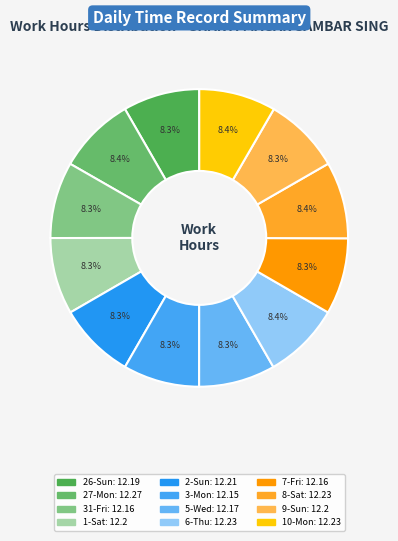

What percentage is NOT represented by 9-Sun?

91.7%